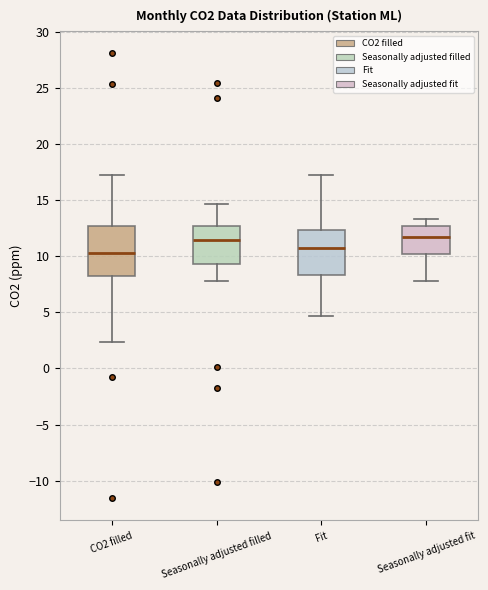

Reading left to right, transcribe this box plot: for each box, give where its median line is, the range the box spans, and where its two whiskers end, as read against the y-axis. The values are not printed on the chart, so give them approximately, as read against the axis.

CO2 filled: median 10.5, box 8.5 to 12.5, whiskers 2.5 to 17.5
Seasonally adjusted filled: median 11.5, box 9.5 to 12.5, whiskers 8.0 to 14.5
Fit: median 10.5, box 8.5 to 12.5, whiskers 4.5 to 17.5
Seasonally adjusted fit: median 12.0, box 10.0 to 12.5, whiskers 8.0 to 13.5